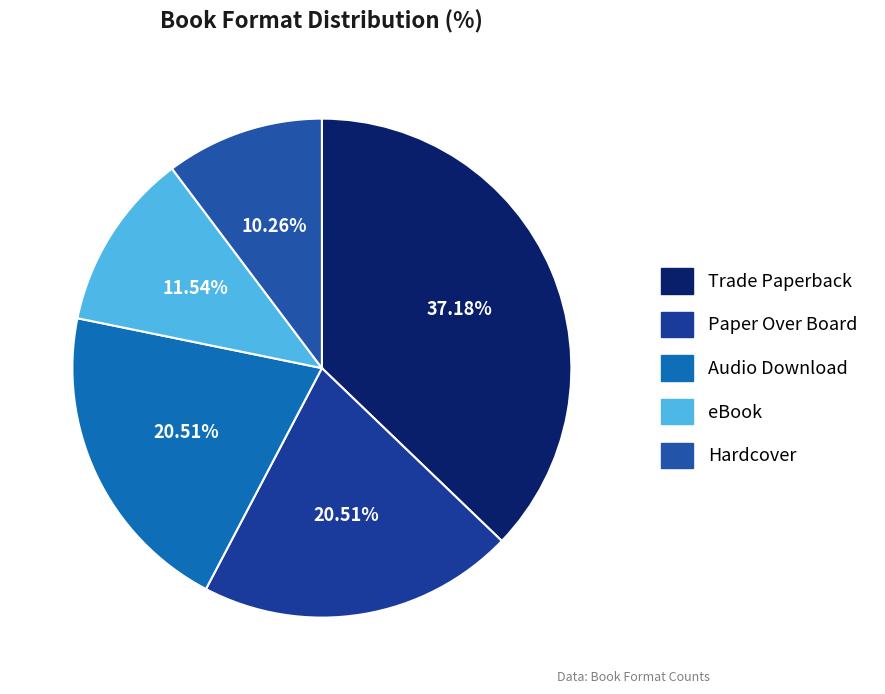

What percentage is the eBook slice, to the nearest percent?

12%